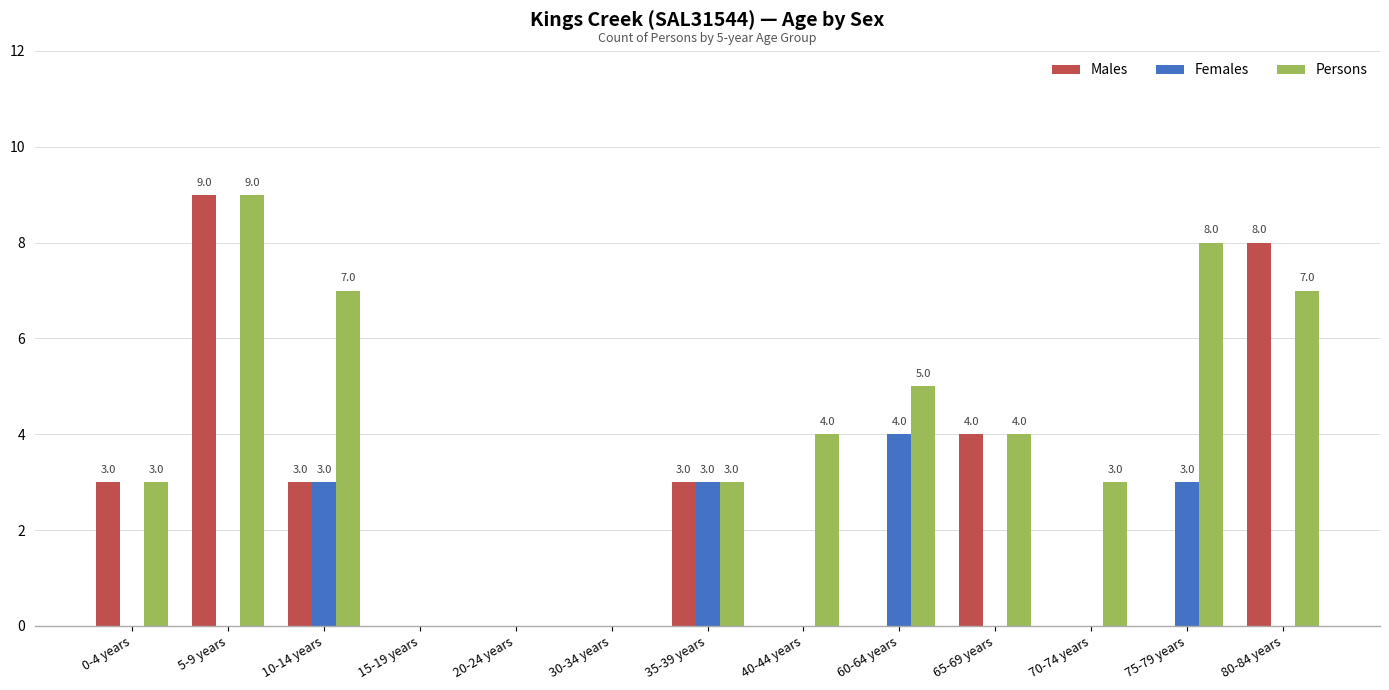

What is the sum of all Persons values?

53